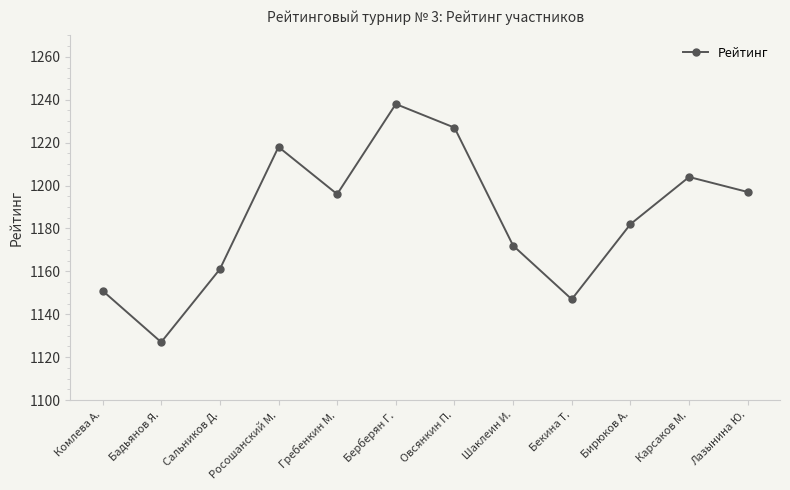

What position from the left is Бирюков А.?

10